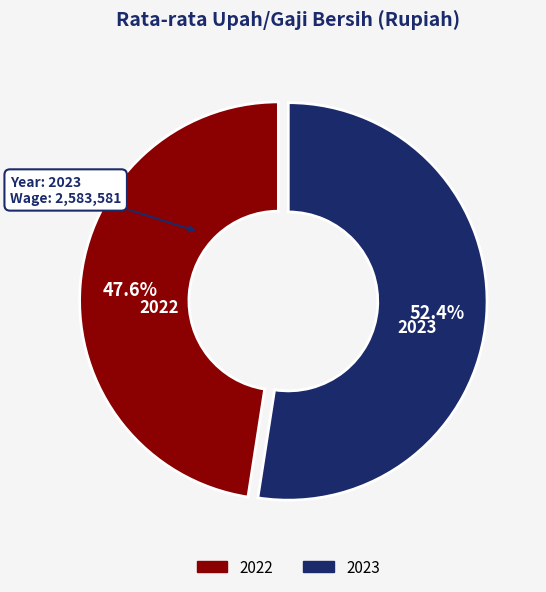

Do 2022 and 2023 together represent more than half of the pie?

Yes